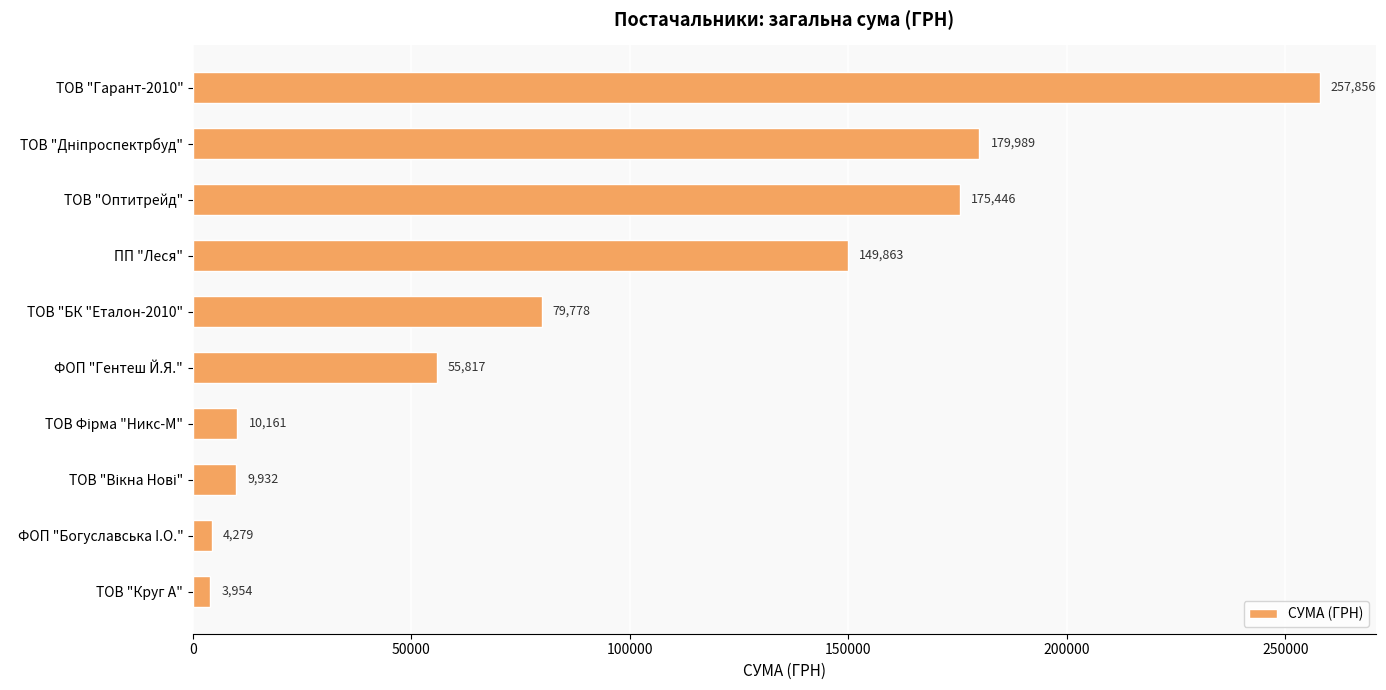

What is the label of the 1st bar from the bottom?

ТОВ "Круг А"